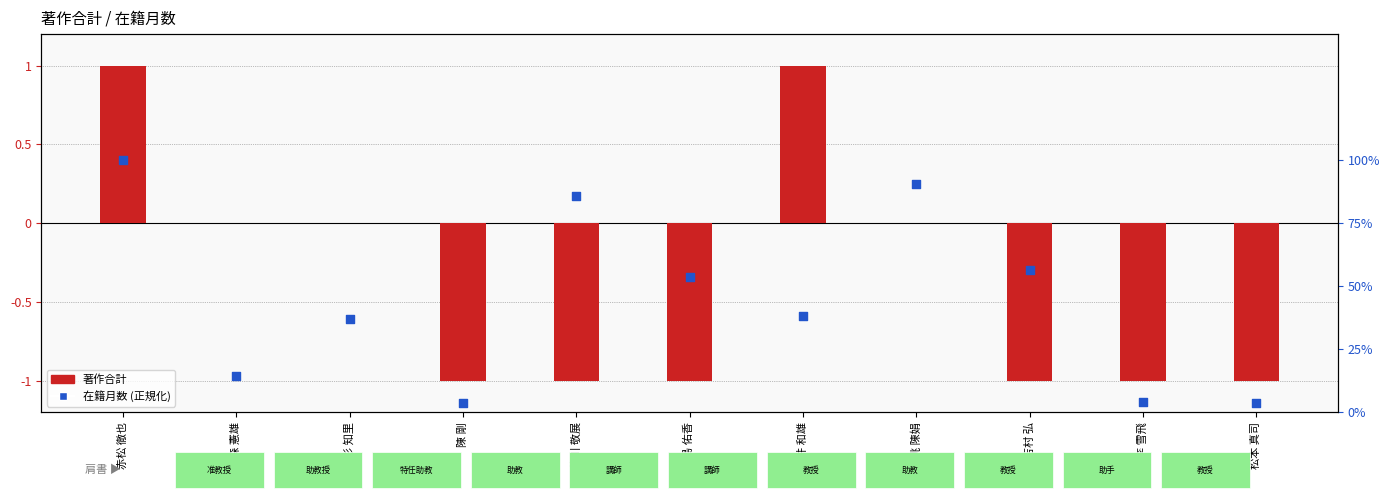

Which series contains the lowest Y value?

著作合計